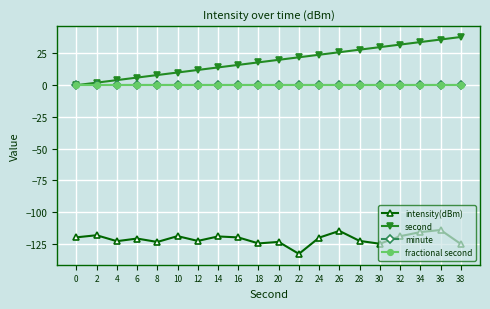

Is this an area chart (filled region under the line)?

No